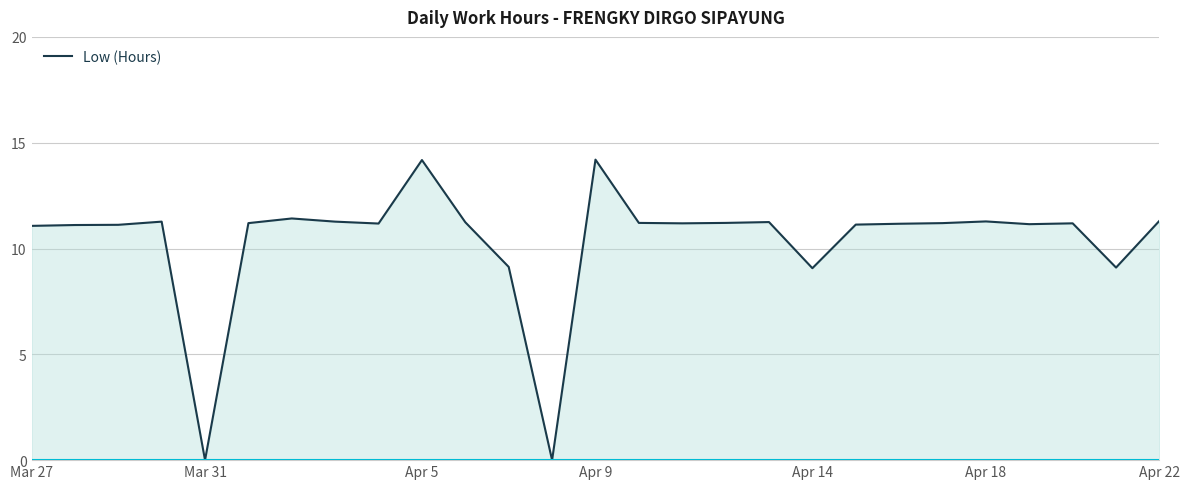

Does the chart display data point markers on the line(s)?

No